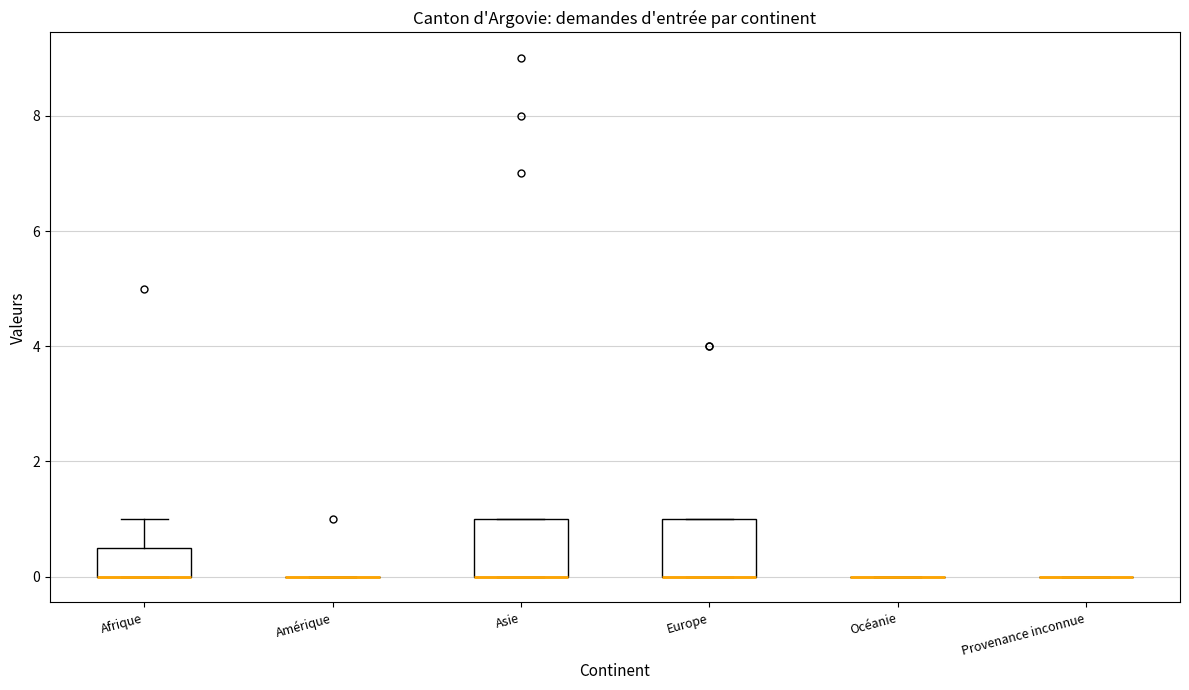

Reading left to right, transcribe this box plot: for each box, give where its median line is, the range the box spans, and where its two whiskers end, as read against the y-axis. The values are not printed on the chart, so give them approximately, as read against the axis.

Afrique: median 0.0 (drawn on the box's lower edge), box 0.0 to 0.6, whiskers 0.0 to 1.0
Amérique: box collapsed to a line at 0.0, whiskers 0.0 to 0.0
Asie: median 0.0 (drawn on the box's lower edge), box 0.0 to 1.0, whiskers 0.0 to 1.0
Europe: median 0.0 (drawn on the box's lower edge), box 0.0 to 1.0, whiskers 0.0 to 1.0
Océanie: box collapsed to a line at 0.0, whiskers 0.0 to 0.0
Provenance inconnue: box collapsed to a line at 0.0, whiskers 0.0 to 0.0